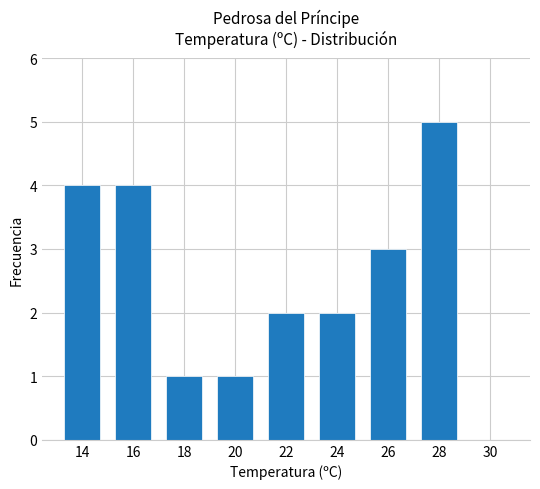

Approximately how many times larger is the value at 26 compared to 20?

3.0